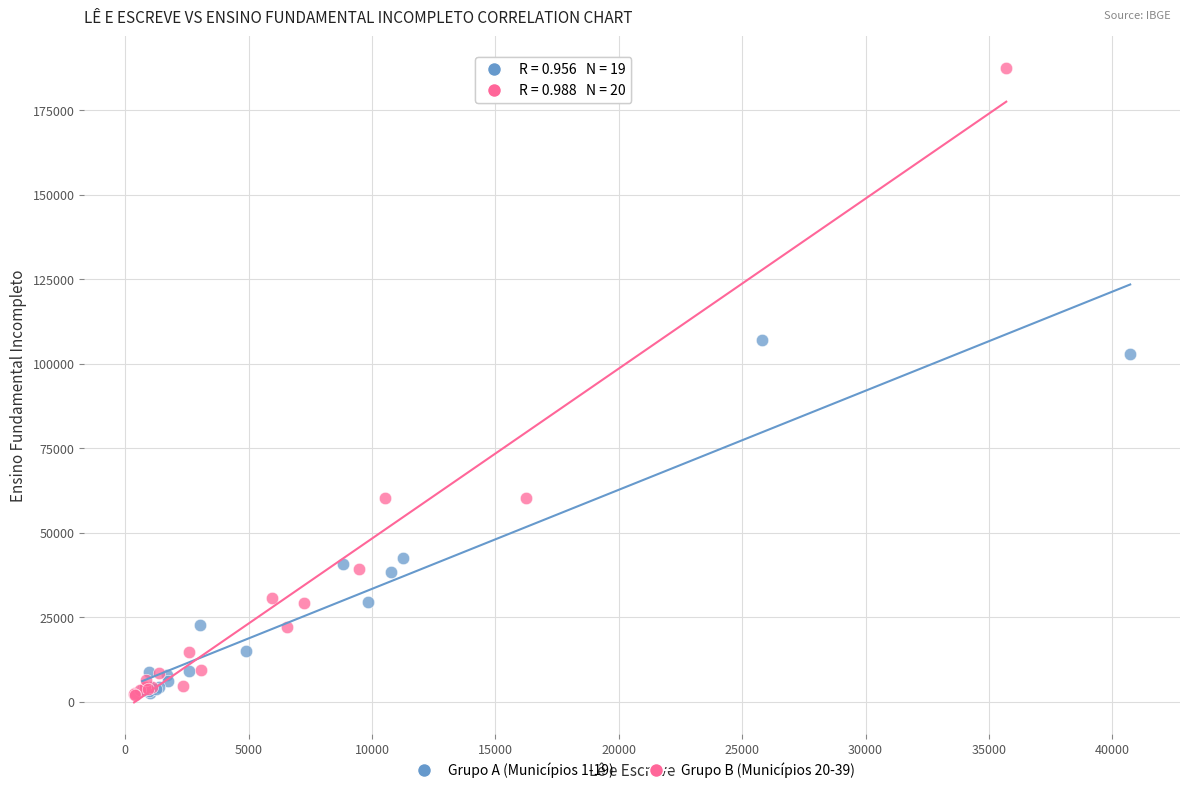

Which series contains the highest Y value?

Grupo B (Municípios 20-39)